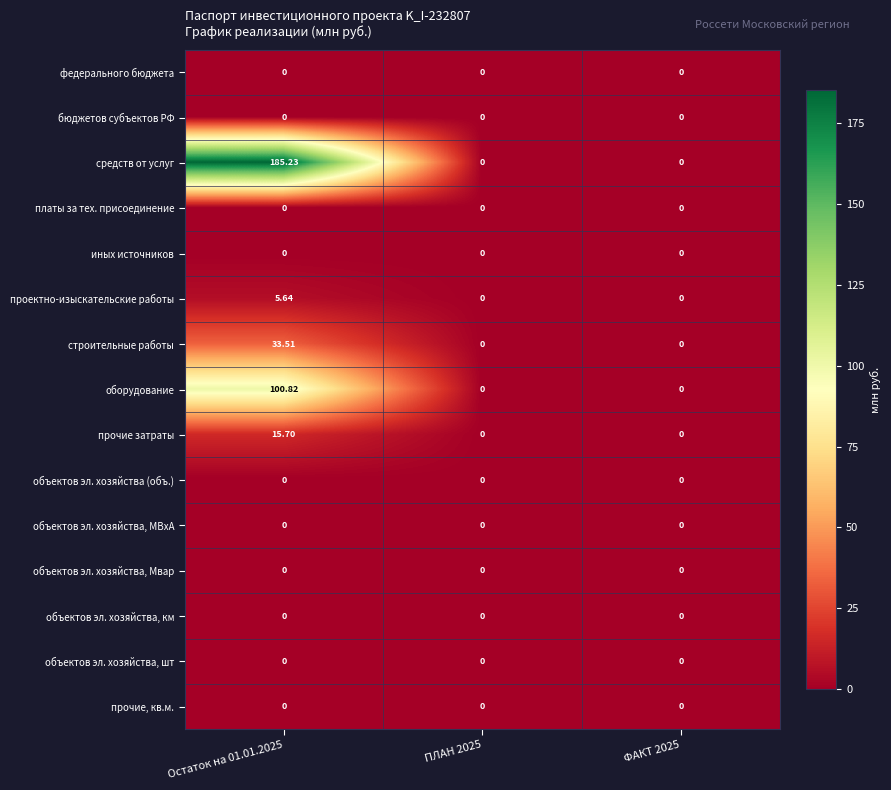

How many positive values does the оборудование series have?

1